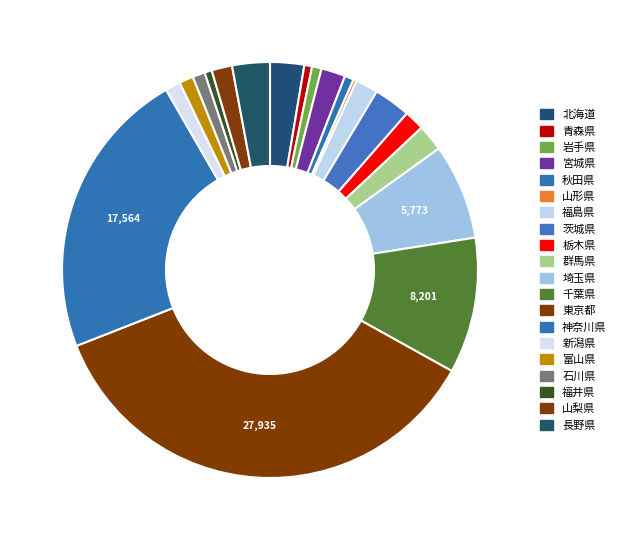

Is it true that 埼玉県 is 15% of the pie?

False